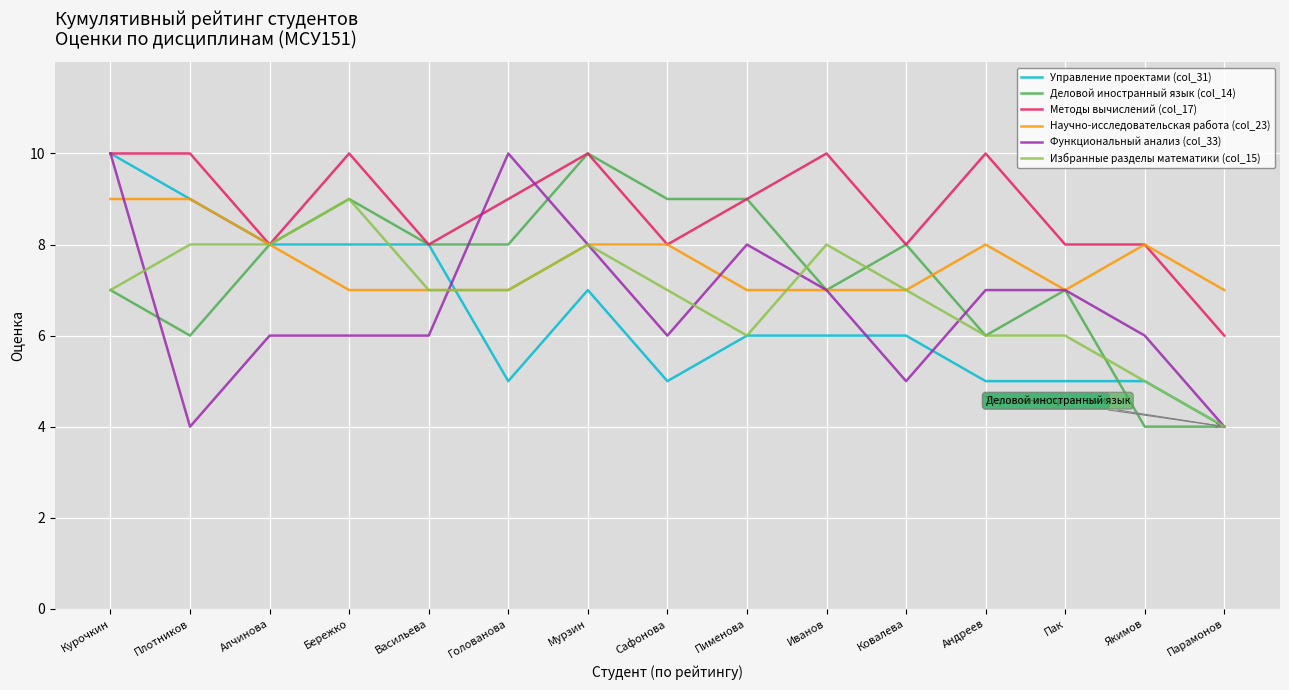

What is the difference between the highest and lowest values at Якимов?

4